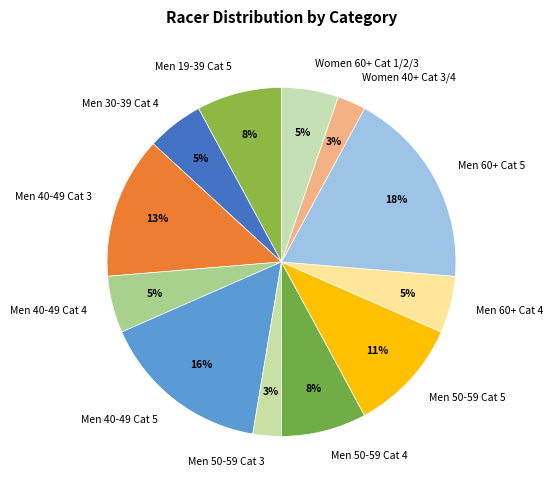

Do Men 50-59 Cat 5 and Men 19-39 Cat 5 together represent more than half of the pie?

No